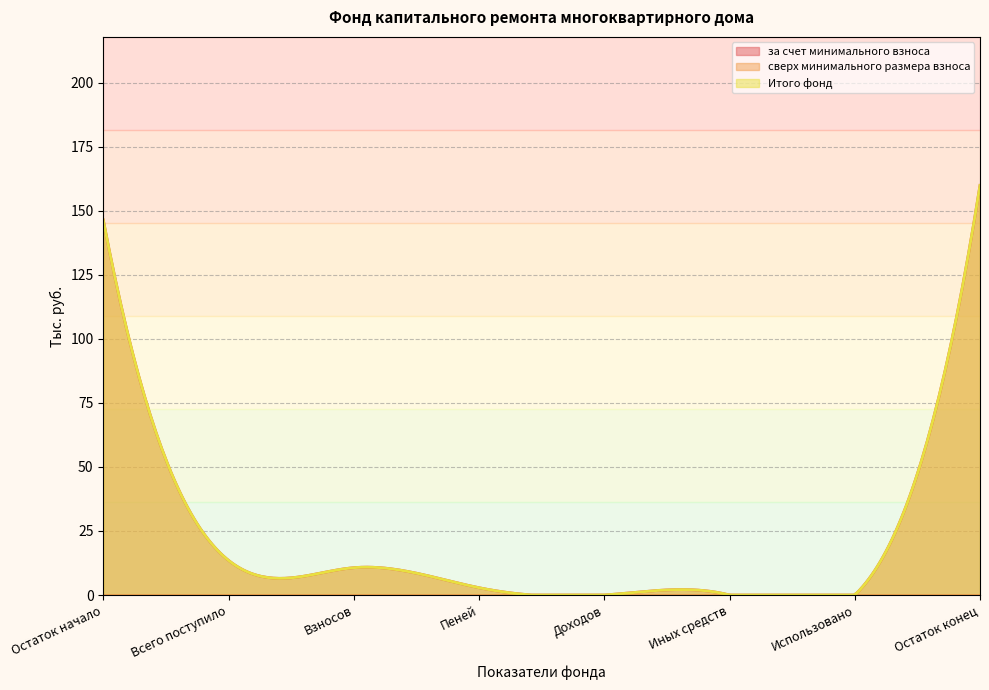

At which label does Итого фонд first exceed 10?

Остаток начало